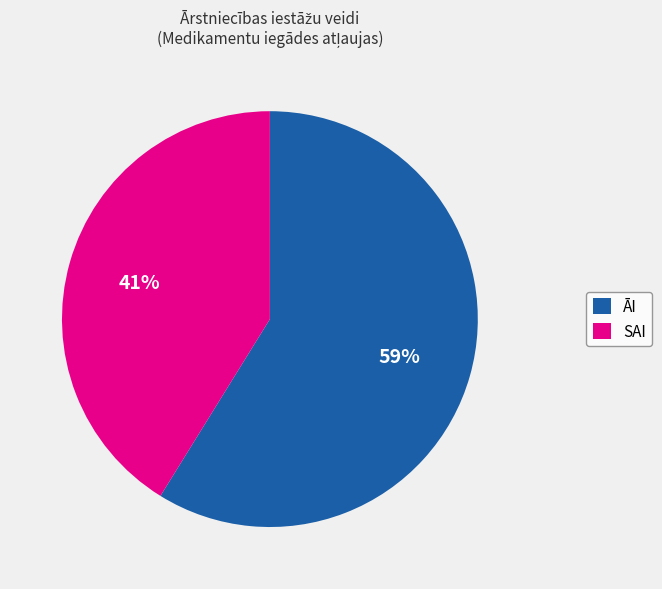

Is the sum of ĀI and SAI greater than half?

Yes